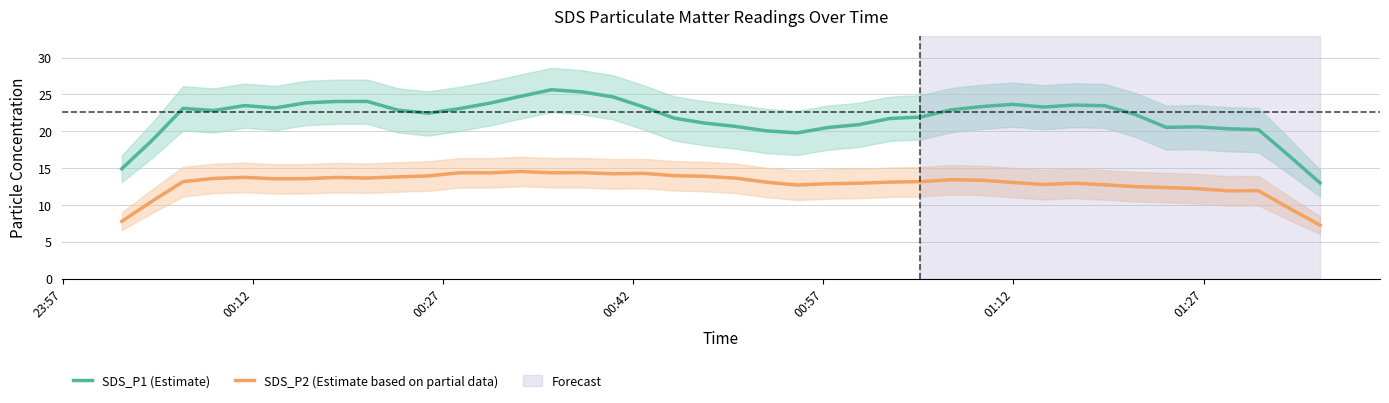

True or false: SDS_P1 (Estimate) and SDS_P2 (Estimate based on partial data) intersect in this chart.

False